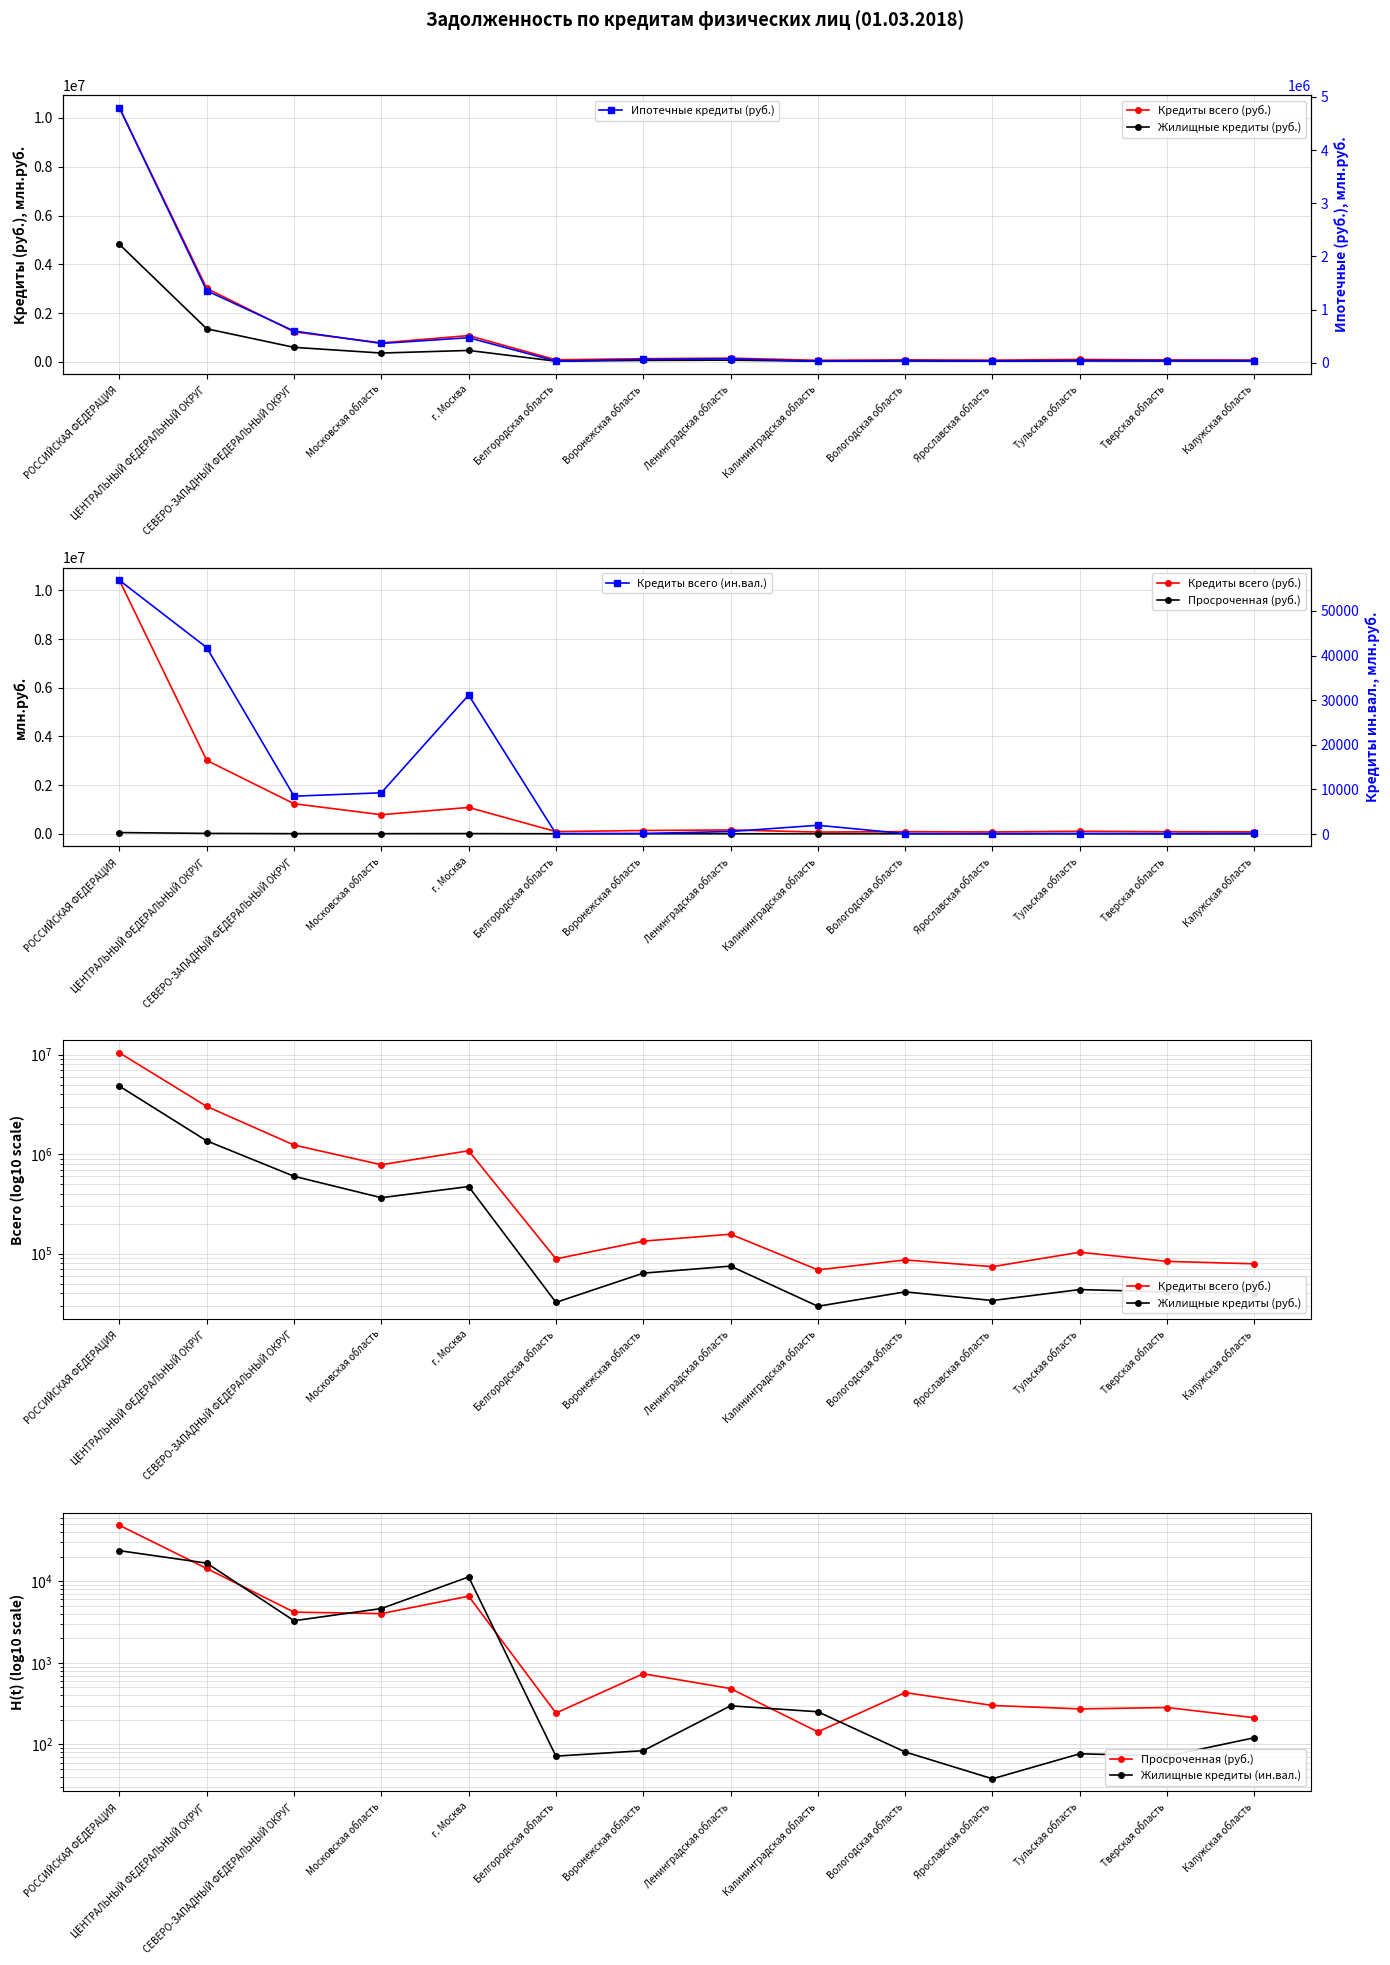

Reading left to right, extract all data points from this chart.

Кредиты всего (руб.): 10415520	3015498	1234407	782586	1081013	88763	133737	156895	68846	86561	74083	103525	83721	79144
Жилищные кредиты (руб.): 4817737	1359288	599446	365133	472516	32429	63761	75011	29654	41361	33872	43625	41337	40413
Просроченная (руб.): 48629	14393	4194	4024	6584	243	737	485	143	433	301	273	284	213
Жилищные кредиты (ин.вал.): 23782	16724	3291	4641	11320	72	84	298	252	81	38	77	72	121
Ипотечные кредиты (руб.): 4796549	1355766	598170	364576	471954	32051	63466	74852	29620	41173	33770	43509	41304	40319
Кредиты всего (ин.вал.): 56857	41776	8480	9241	31144	84	123	564	1961	90	62	116	97	136